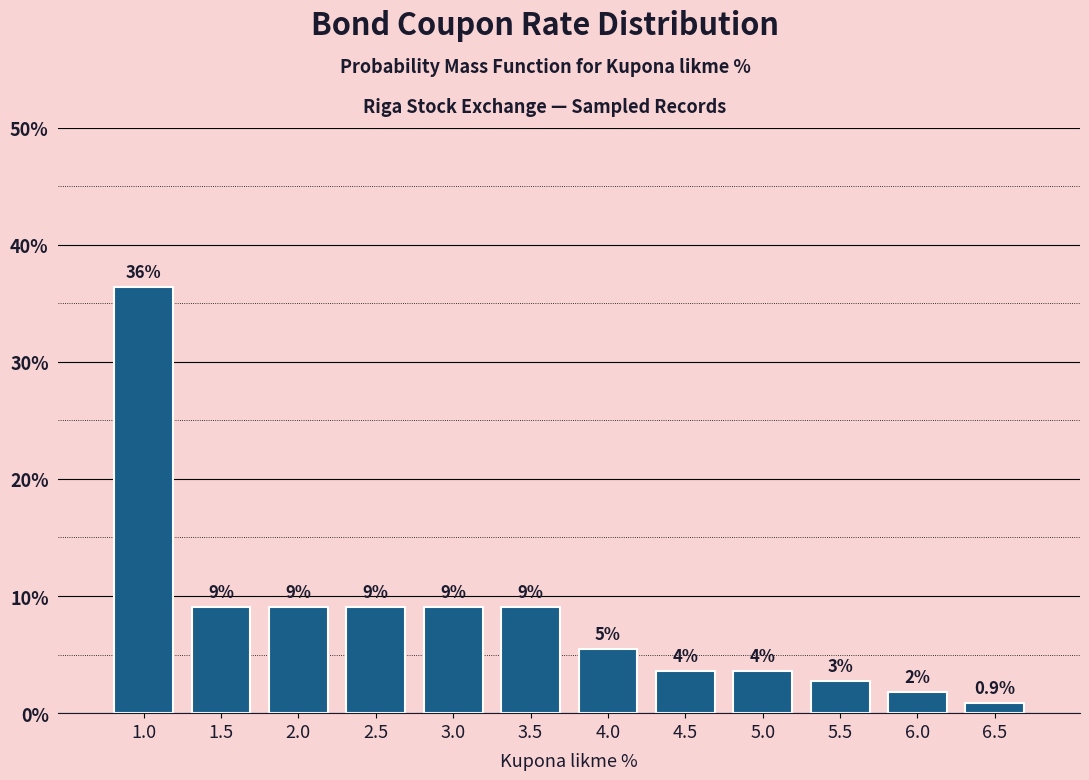

How many bars are there in total?

12